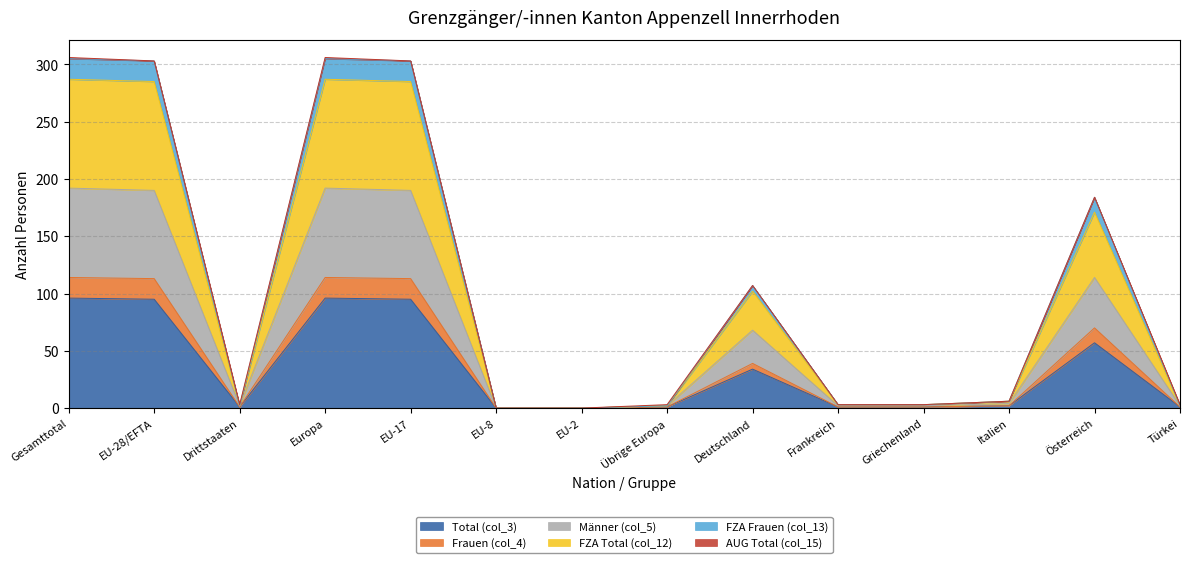

At which label does FZA Total (col_12) reach its minimum?

EU-8